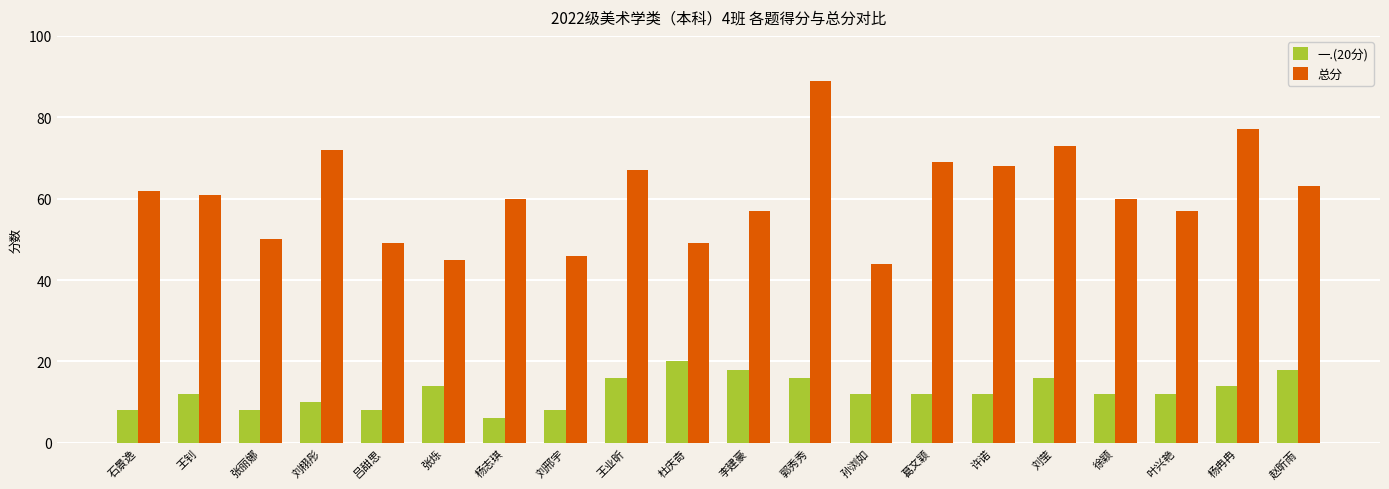

How many categories are shown in the chart?

20